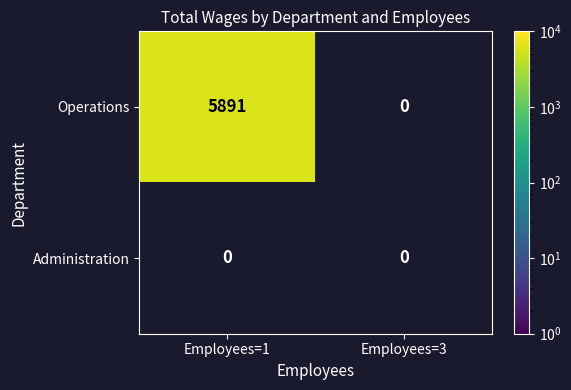

Reading right to left, extract all data points from this chart.

Operations: 1=0	0=5891
Administration: 1=0	0=0